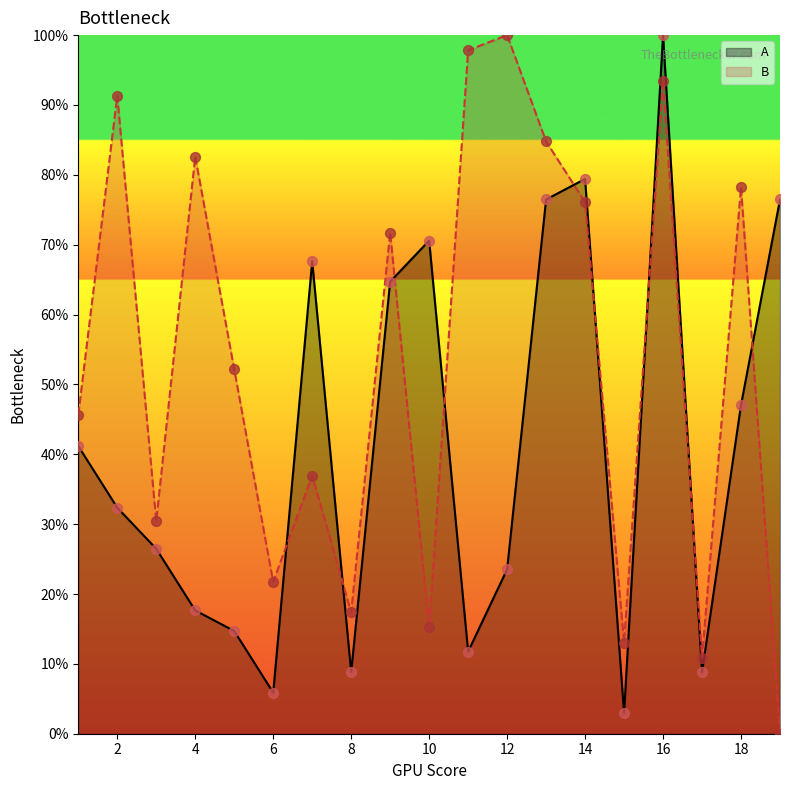

Which series has the largest Y range (max minus min)?

B